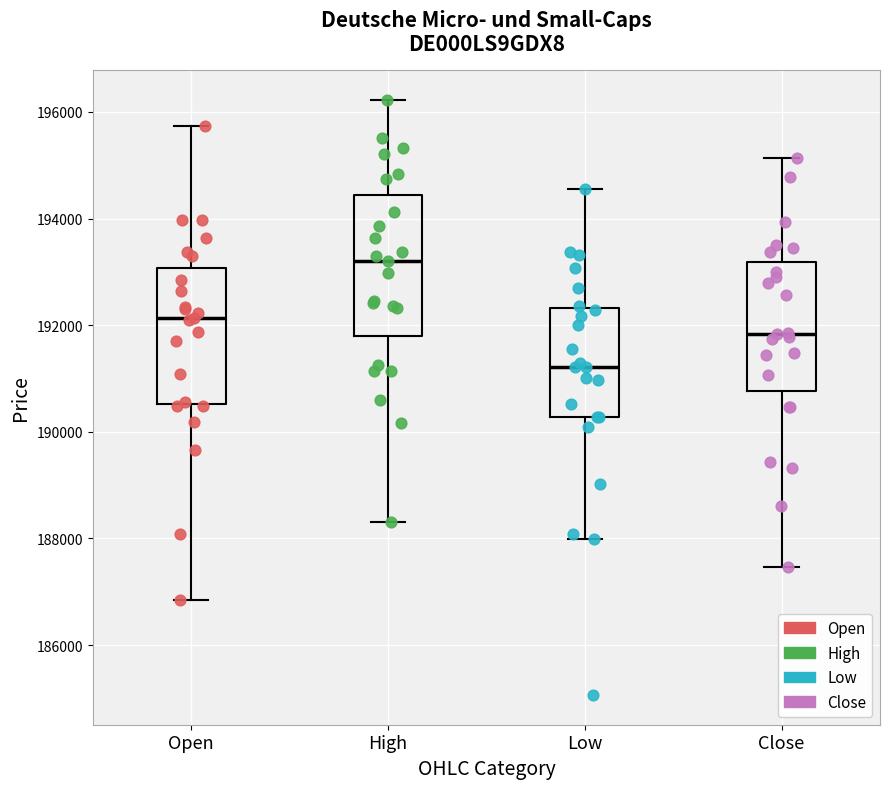

Reading left to right, read every box against the y-axis: the position of its median line, the range the box covers, and the ends of its whiskers. The values are not printed on the chart, so give them approximately, as read against the axis.

Open: median 192200, box 190600 to 193000, whiskers 186800 to 195800
High: median 193200, box 191800 to 194400, whiskers 188400 to 196200
Low: median 191200, box 190200 to 192400, whiskers 188000 to 194600
Close: median 191800, box 190800 to 193200, whiskers 187400 to 195200